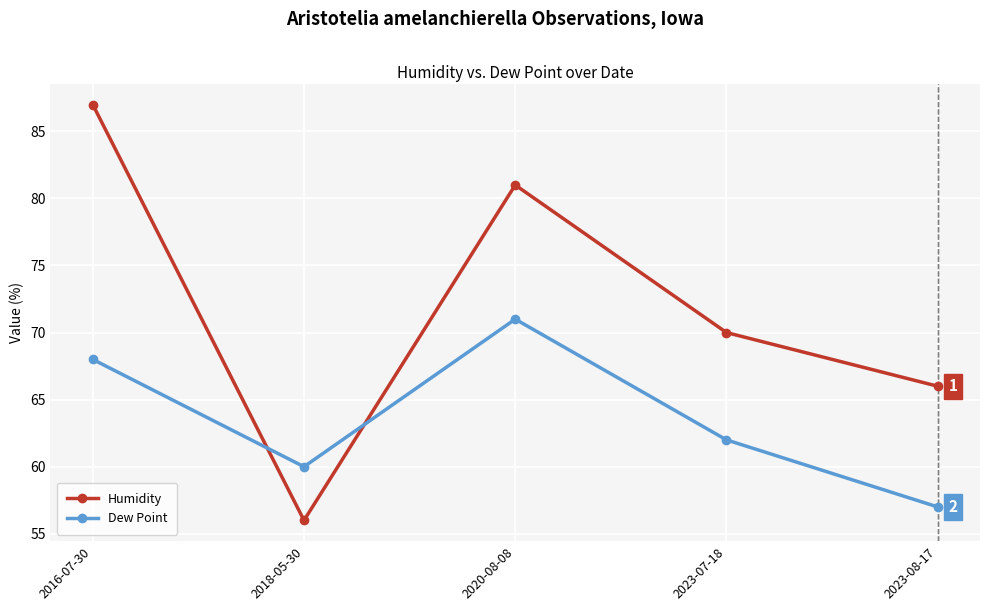

Reading left to right, list all the values displayed in this chart.

Humidity: 87	56	81	70	66
Dew Point: 68	60	71	62	57